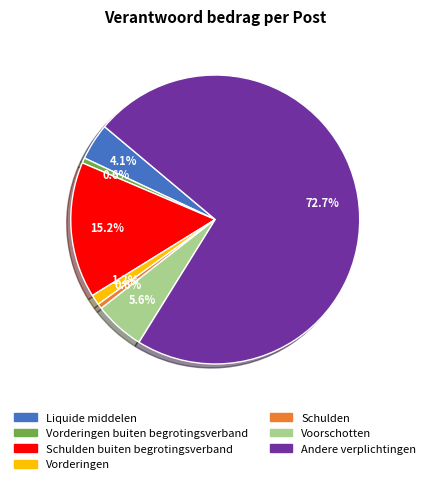

Which slice represents more than half of the pie?

Andere verplichtingen